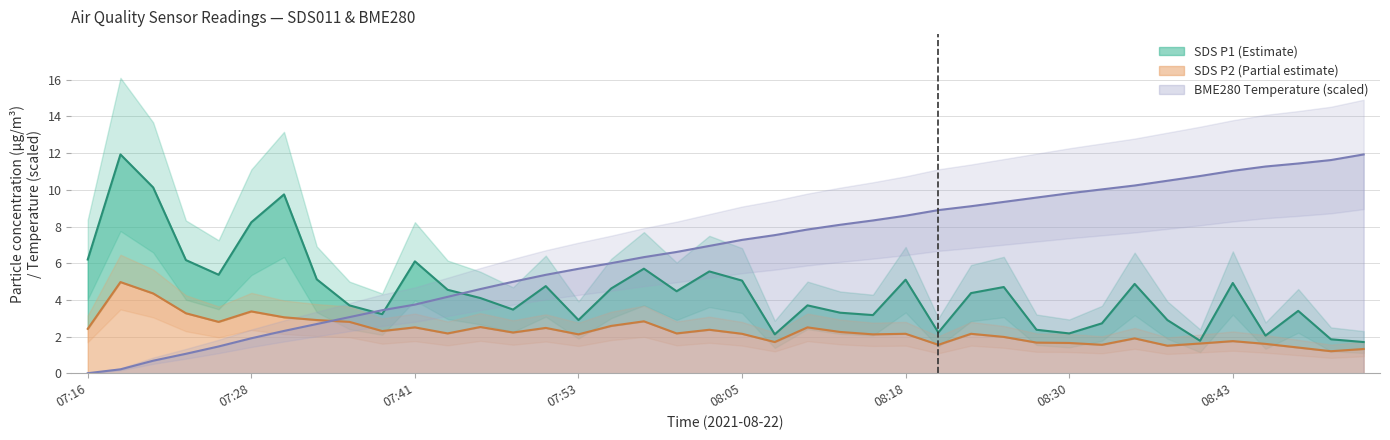

Rank the series at BME280_temperature from lowest to highest value.

BME280_temperature, SDS_P2, SDS_P1